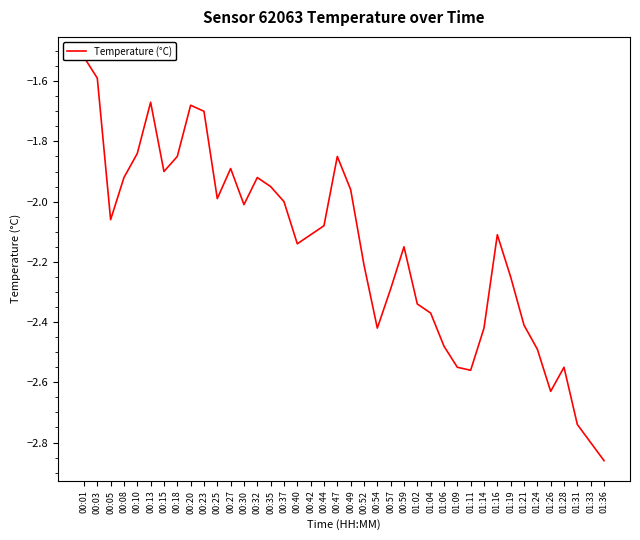

What is the label of the 37th point from the left?

01:28